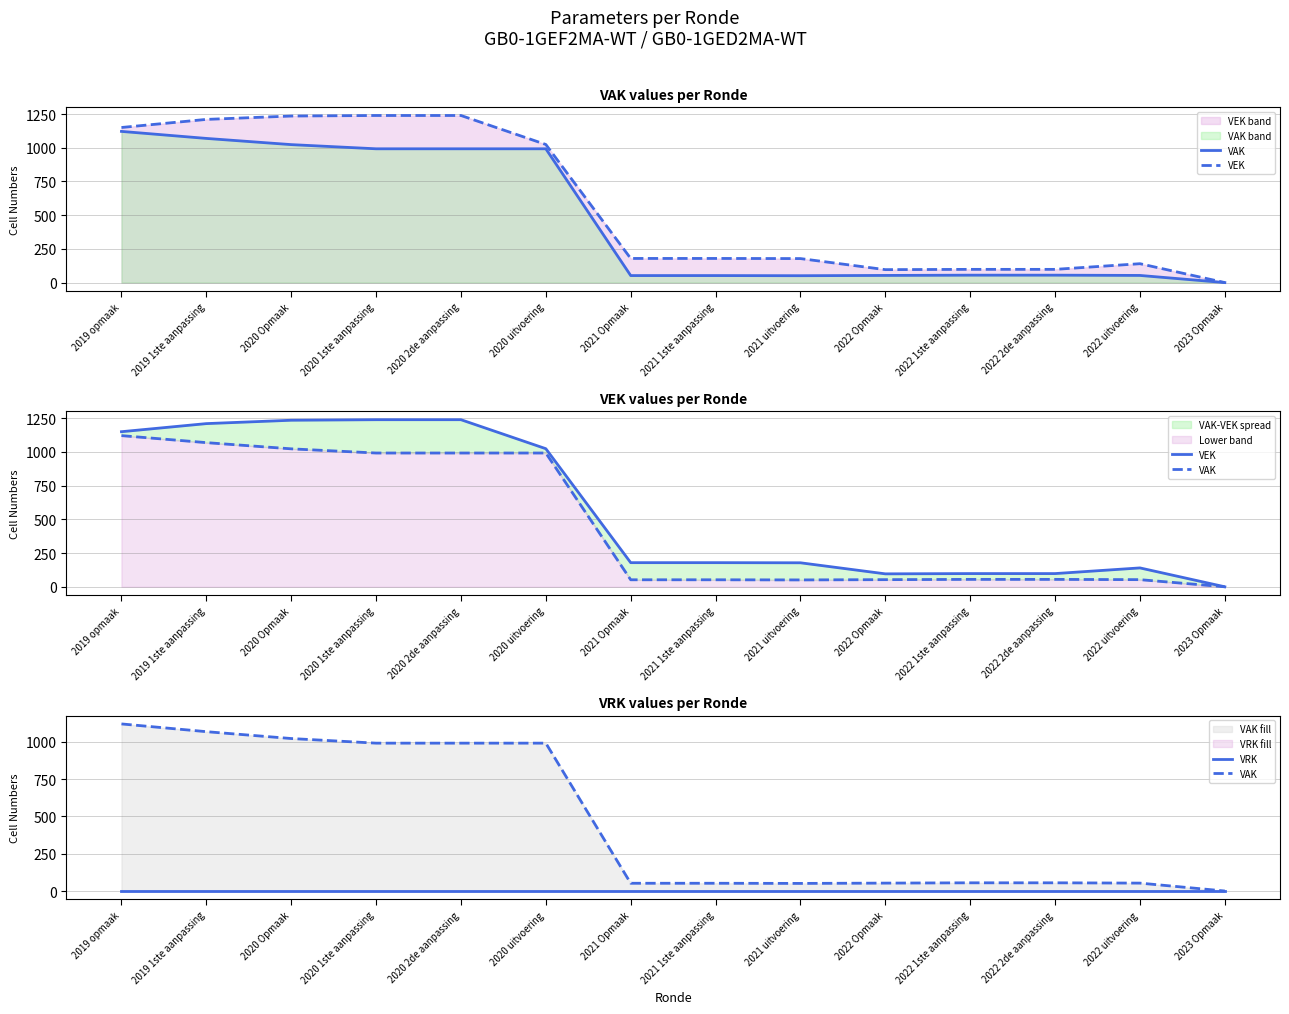

At 2022 2de aanpassing, list the series in order from smallest to largest.

VRK, VAK, VEK